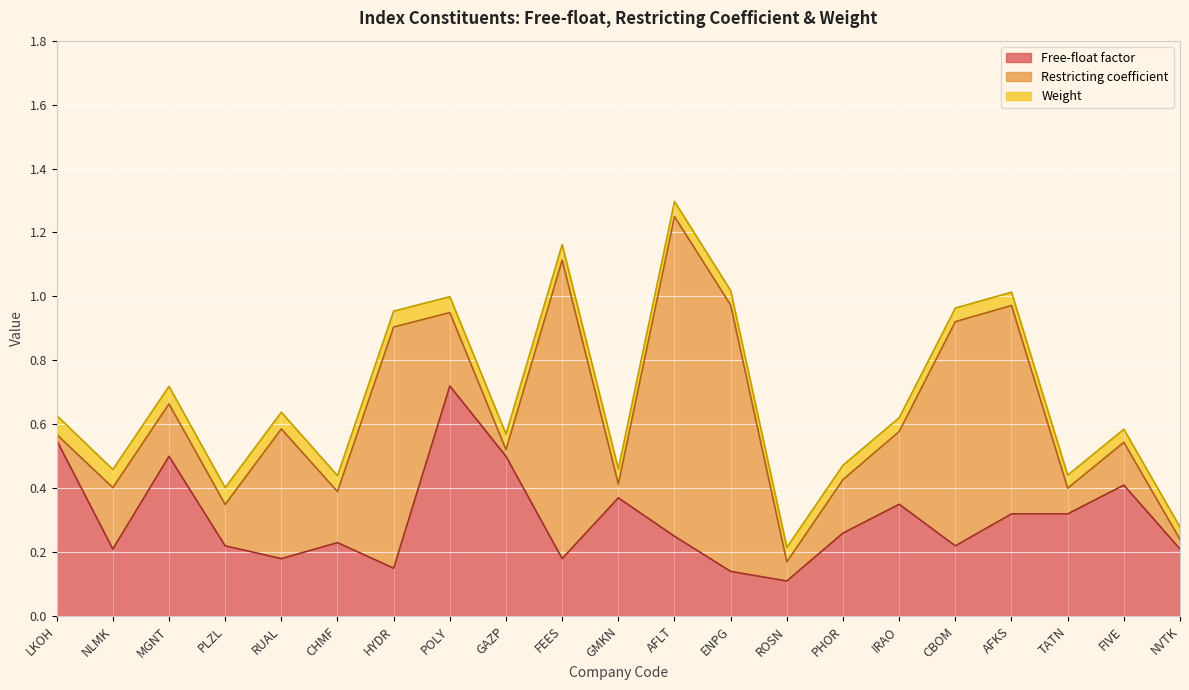

The Free-float factor series shows 0.3 at FEES. True or false?

False